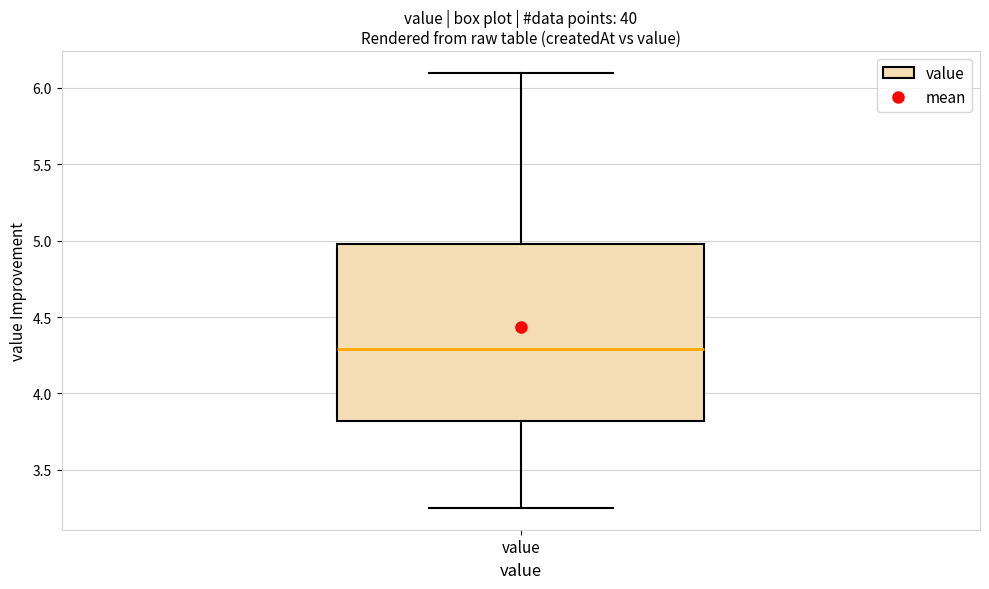

Where is the lower edge of the box for value on the y-axis? The values are not printed on the chart, so give them approximately, as read against the axis.

3.80